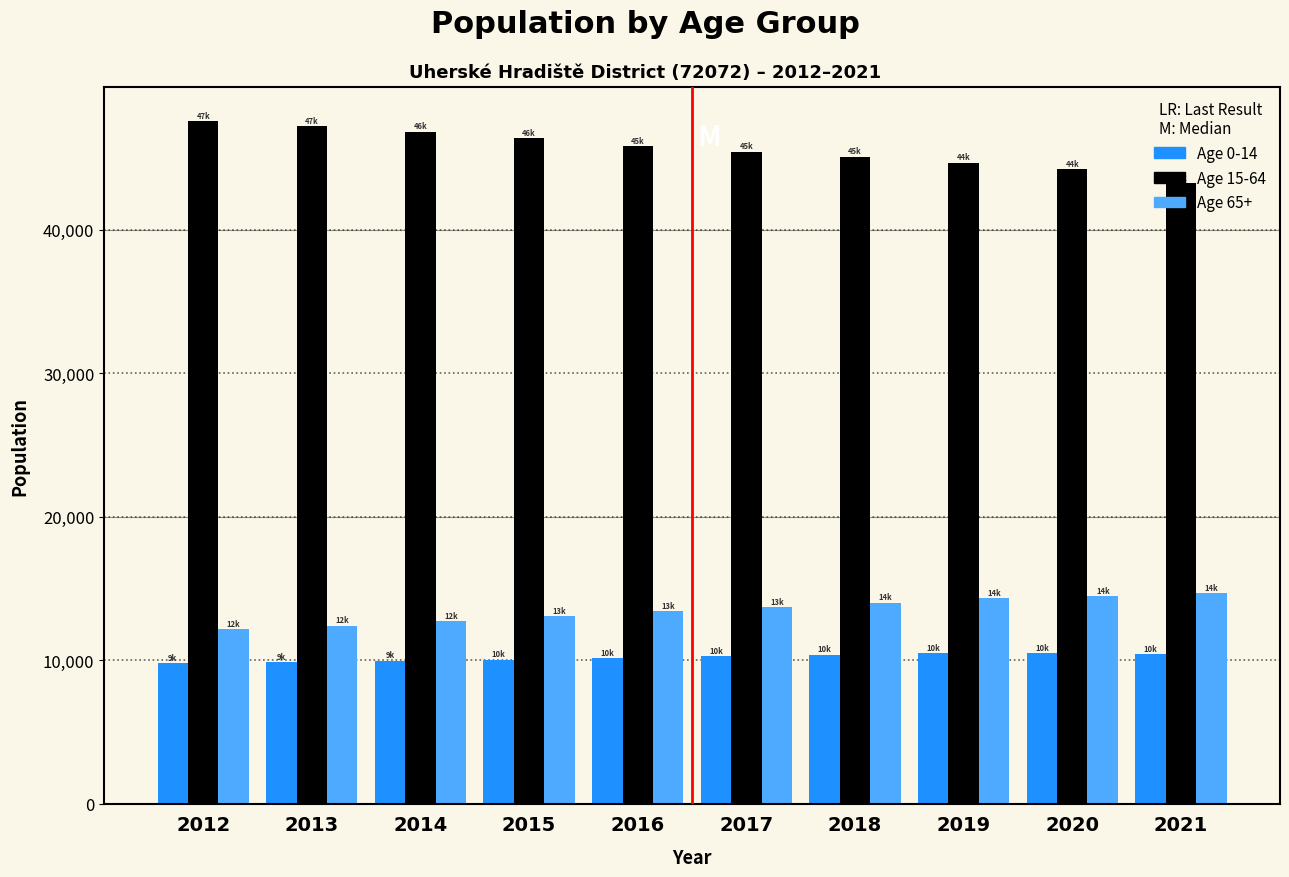

What is the average value of the Age 0-14 series?

10194